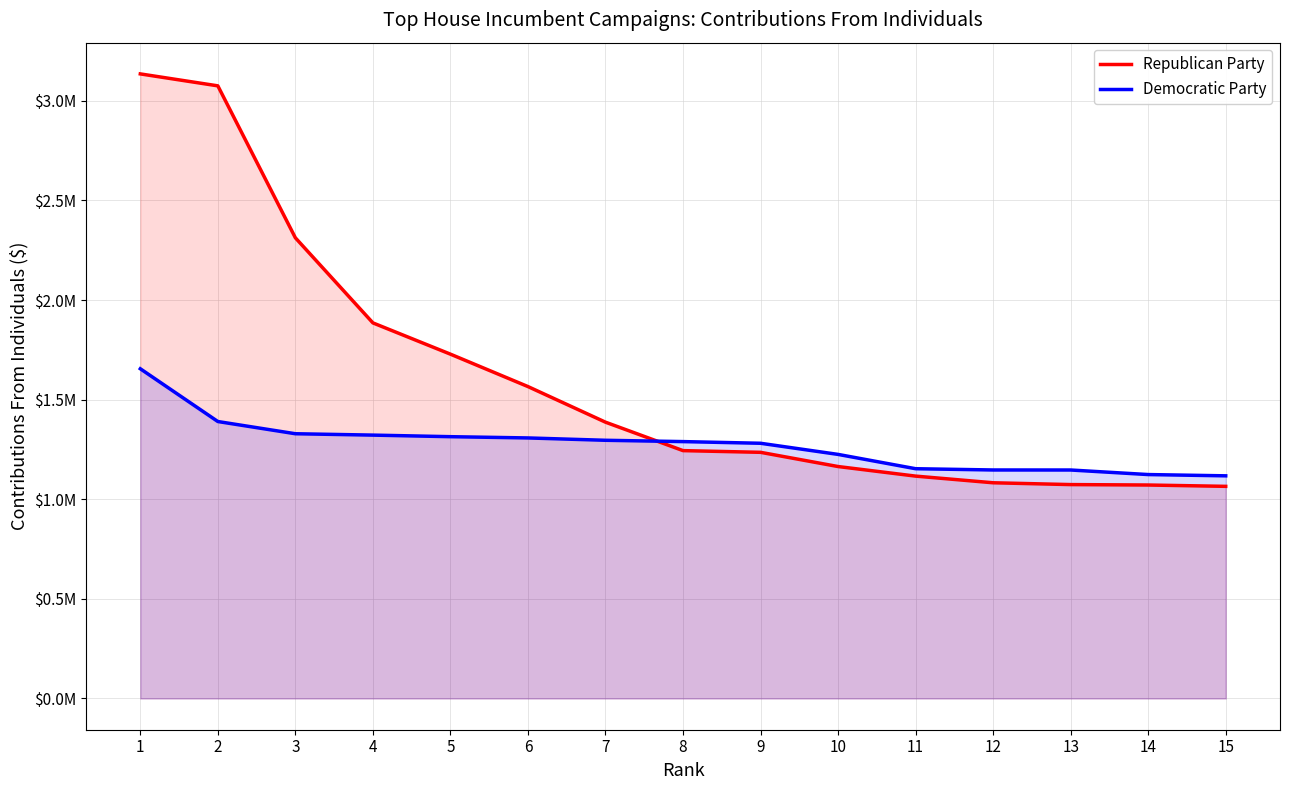

List the labels in order of Democratic Party value, largest first.

1, 2, 3, 4, 5, 6, 7, 8, 9, 10, 11, 12, 13, 14, 15